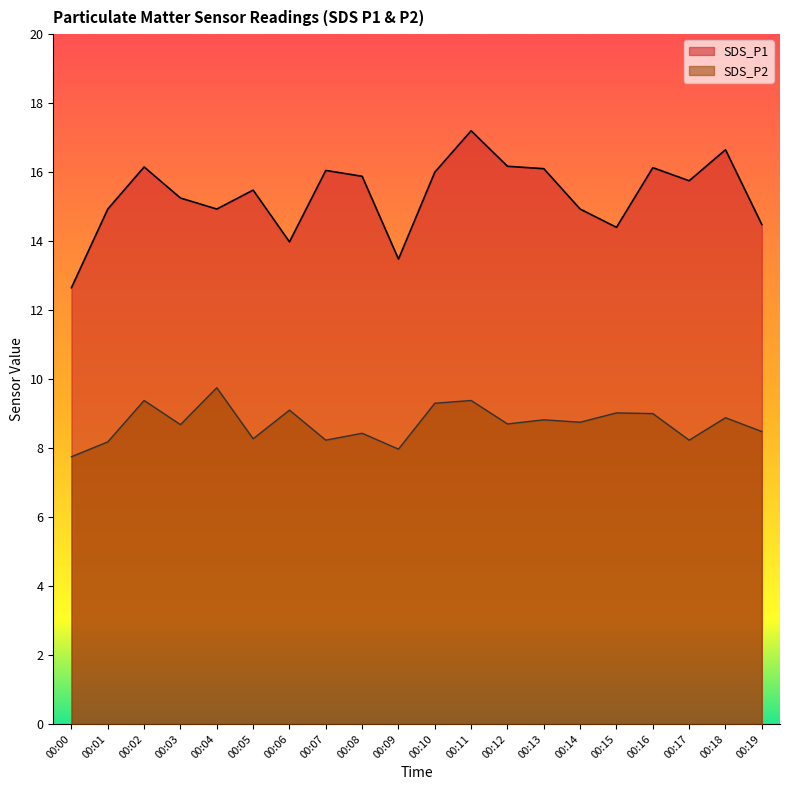

Does the chart display data point markers on the line(s)?

No